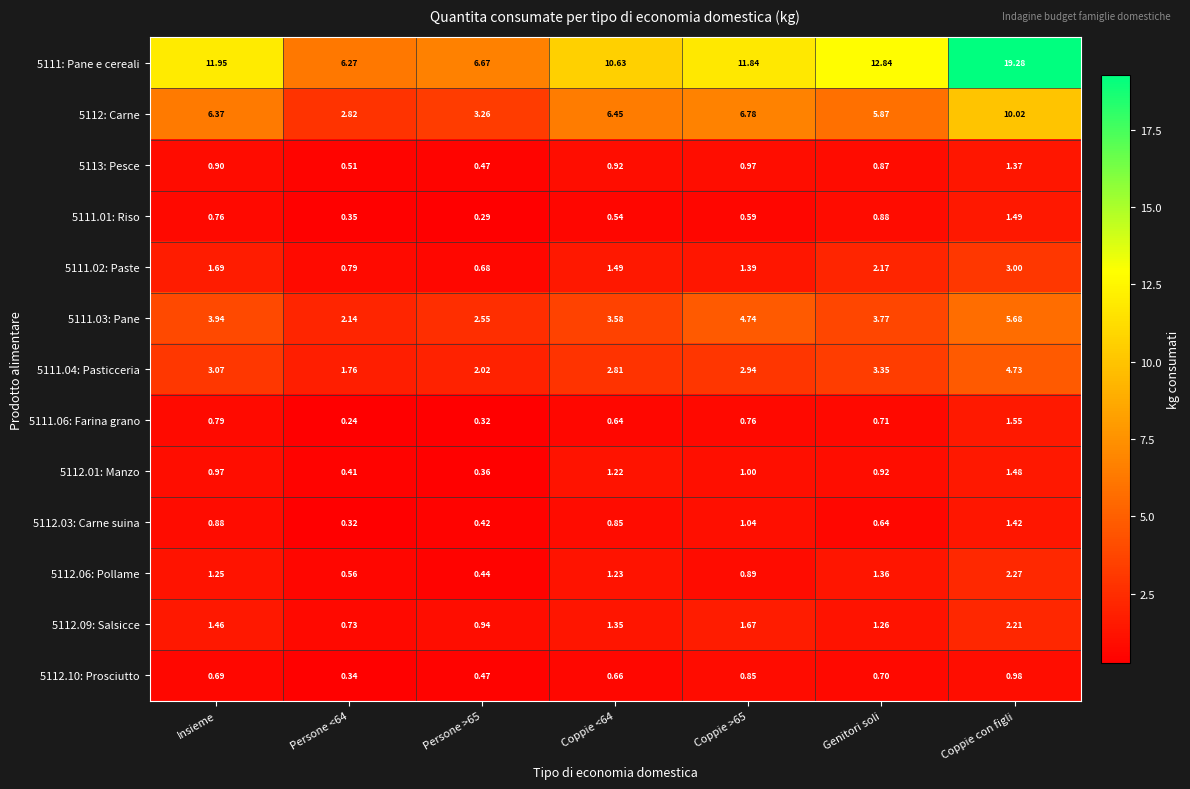

Is the value of 5111.01: Riso at Persone <64 greater than the value of 5112.03: Carne suina at Insieme?

No